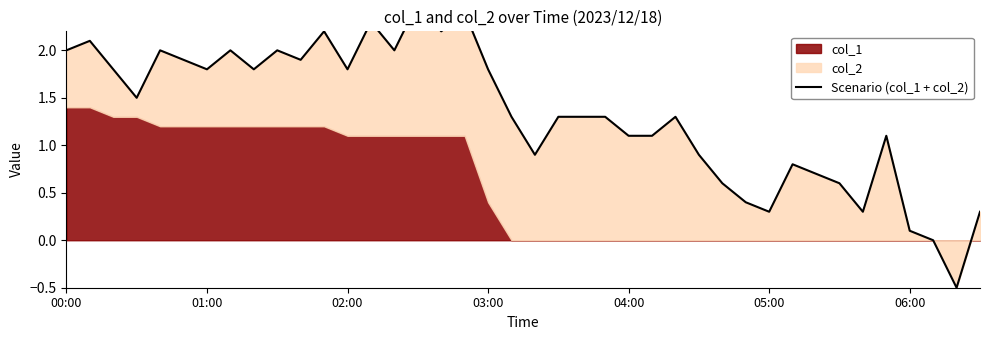

What is the average value?

1.3